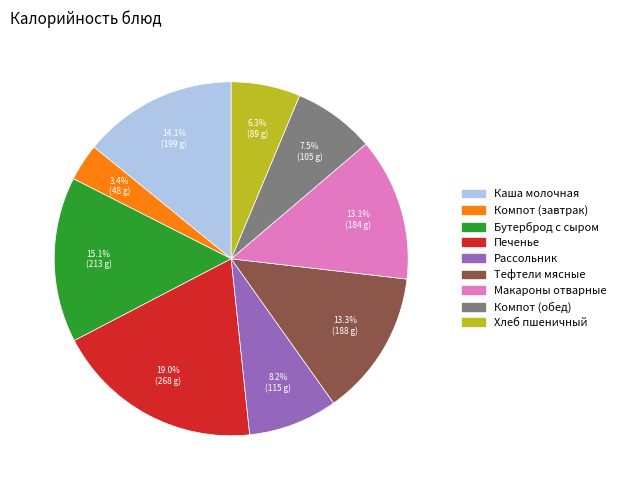

Does any single category account for the majority?

No